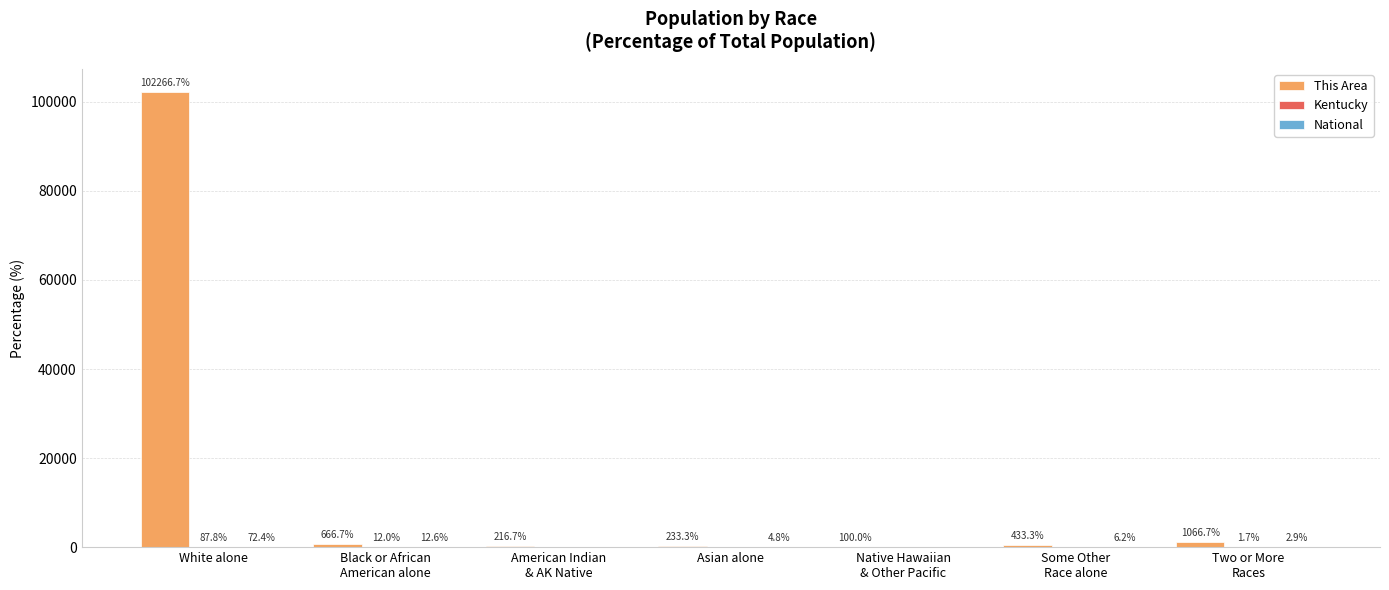

Where does the This Area series first go above 433?

White alone